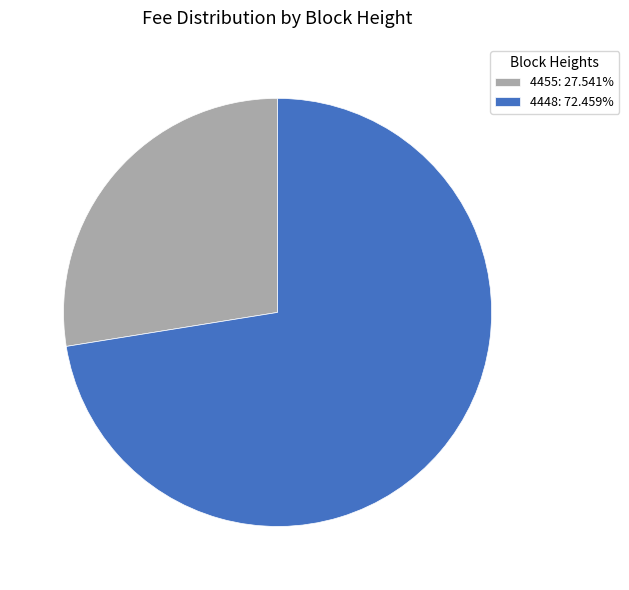

Count the number of slices in the pie.

2